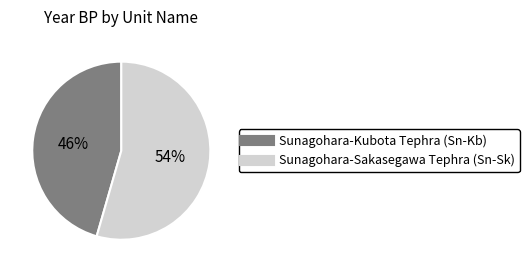

To the nearest percent, what is the combined percentage of Sunagohara-Sakasegawa Tephra (Sn-Sk) and Sunagohara-Kubota Tephra (Sn-Kb)?

100%